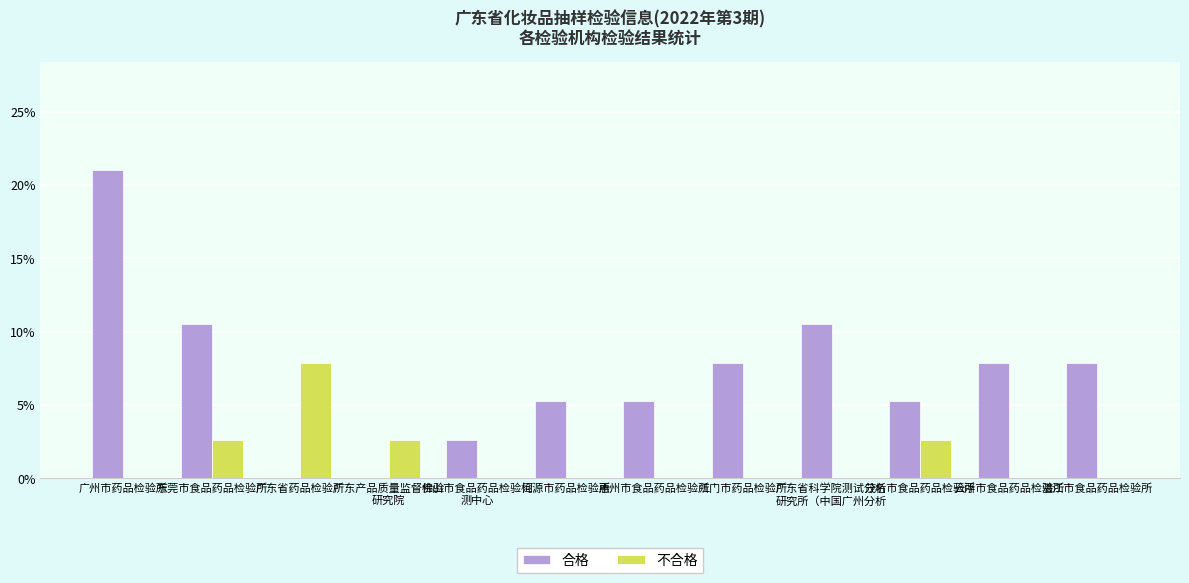

What is the total value across all series at 广州市药品检验所?

21.1